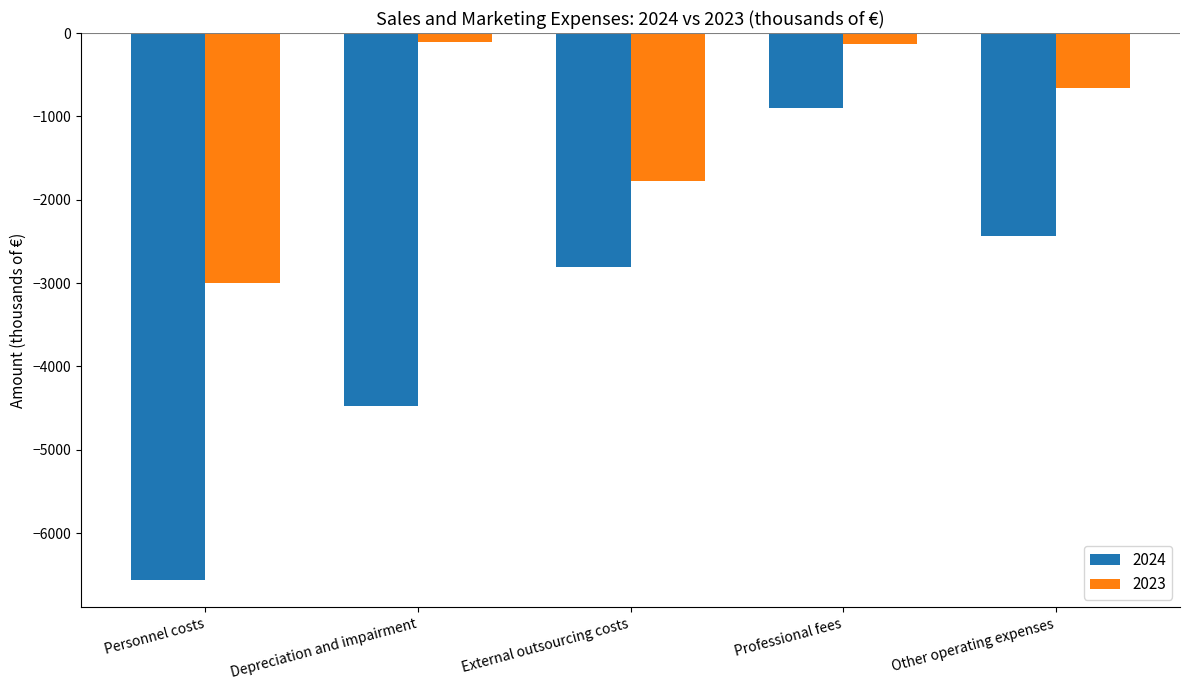

What is the total value across all series at Professional fees?

-1035